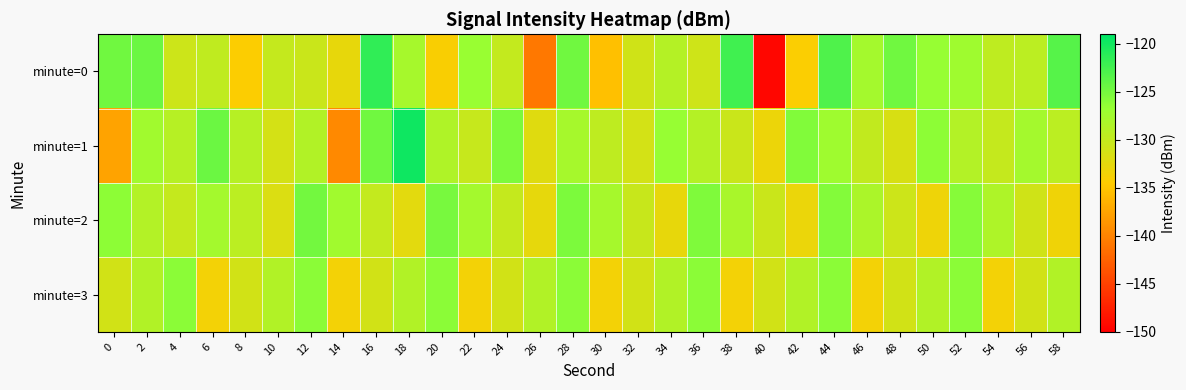

What is the greatest value displayed?

-119.8